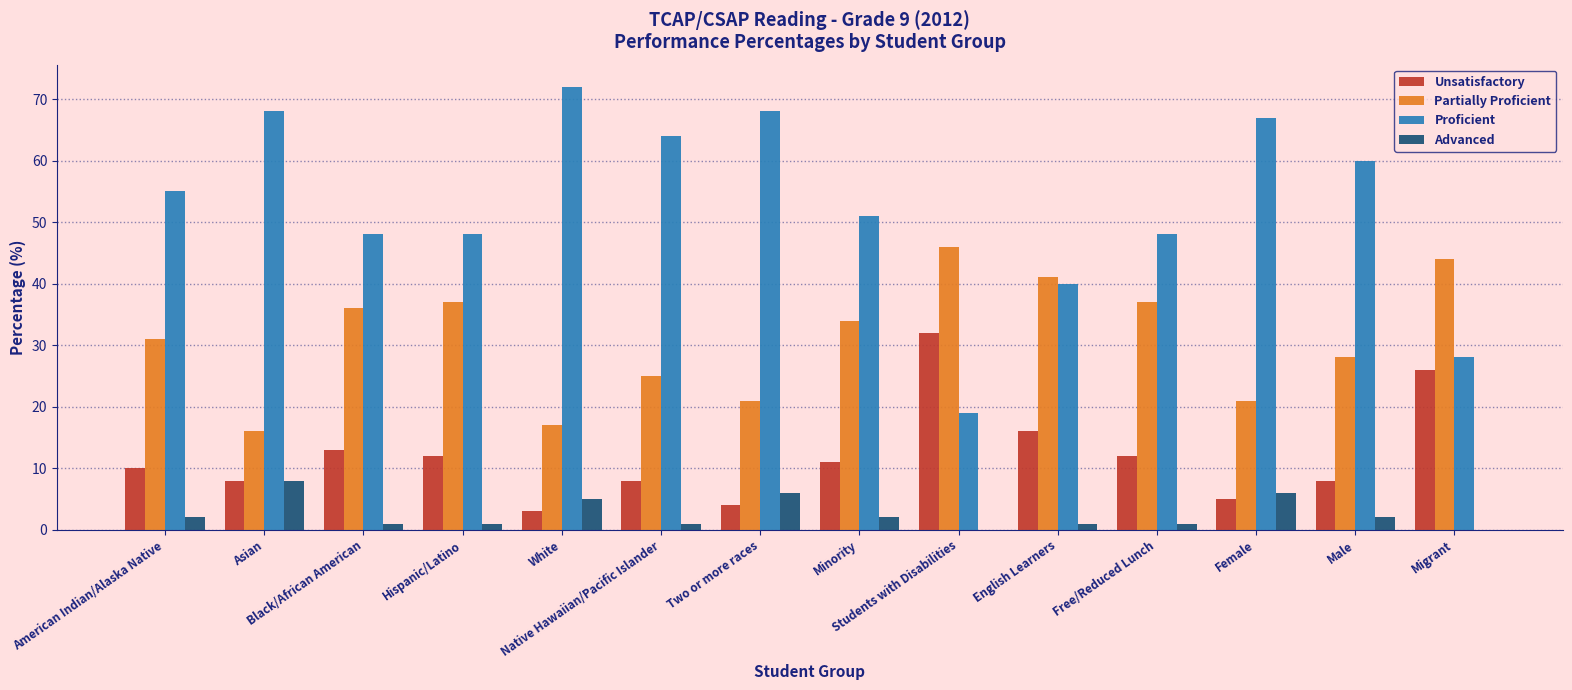

How many distinct data groups are displayed?

4